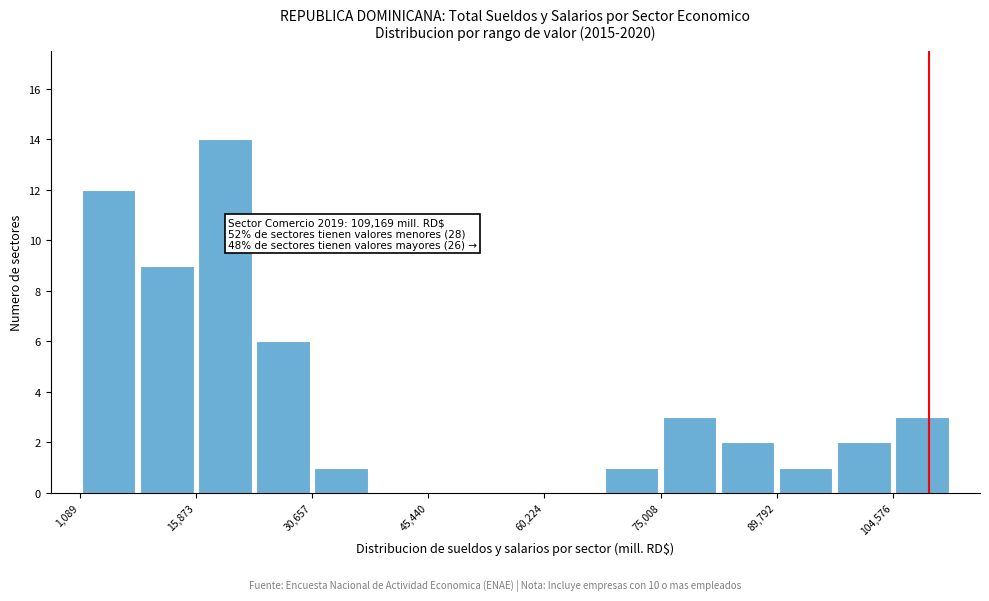

Read against the x-axis, roughly where is the centre of the tallest bar?

20000